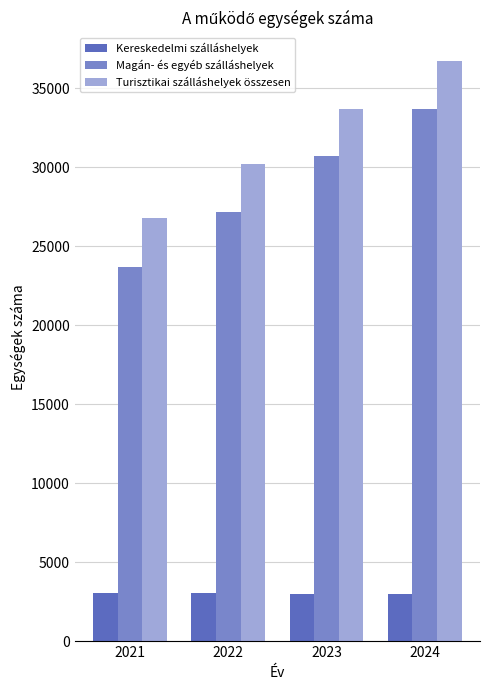

At which label is Turisztikai szálláshelyek összesen closest to 31715?

2022